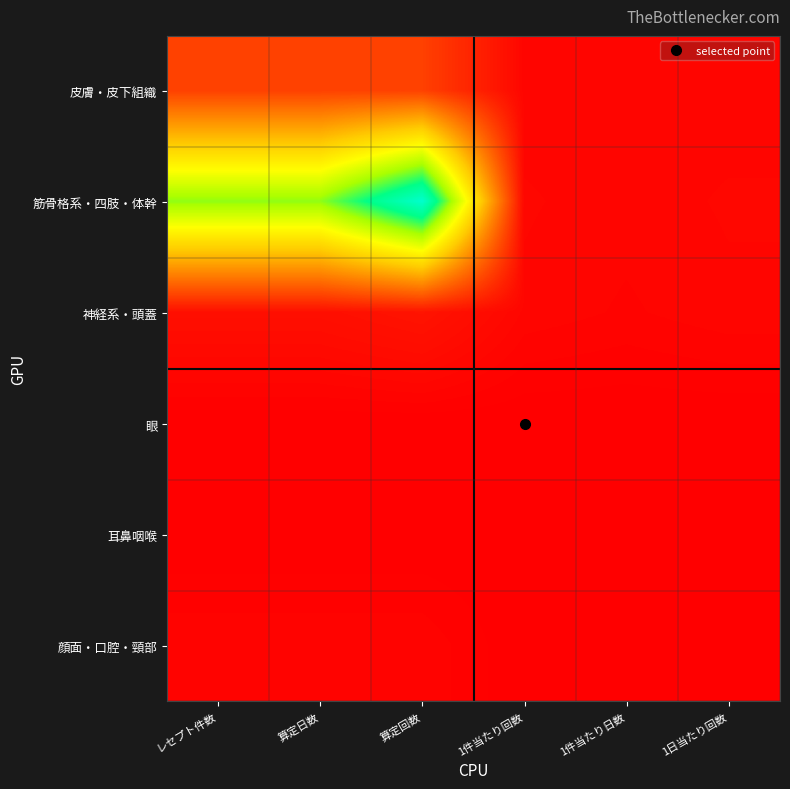

How many distinct data groups are displayed?

6